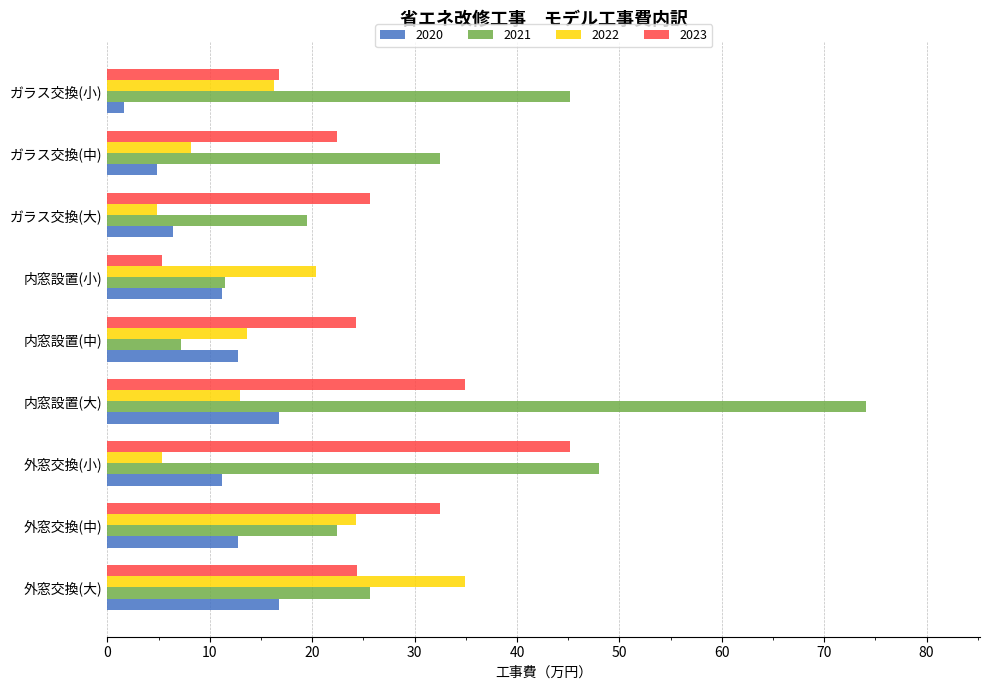

Is it true that 2023 equals 24.3 at 内窓設置(中)?

True